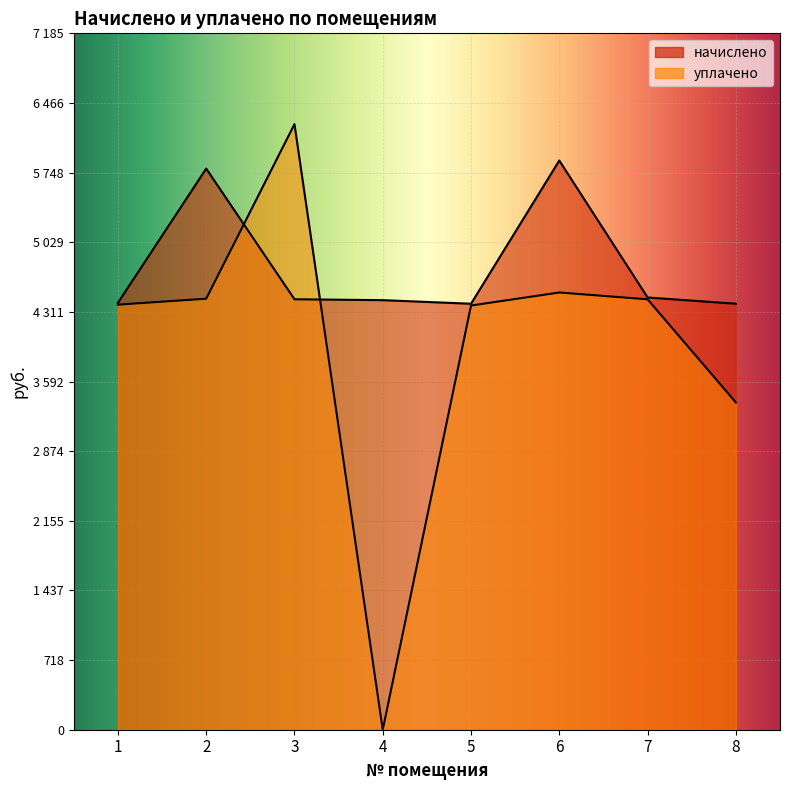

Reading right to left, list all the values displayed in this chart.

начислено: 4395.4	4460.0	5872.9	4395.4	4432.3	4441.6	5789.7	4404.6
уплачено: 3376.5	4441.2	4511.4	4376.9	0.0	6248.2	4447.5	4386.0